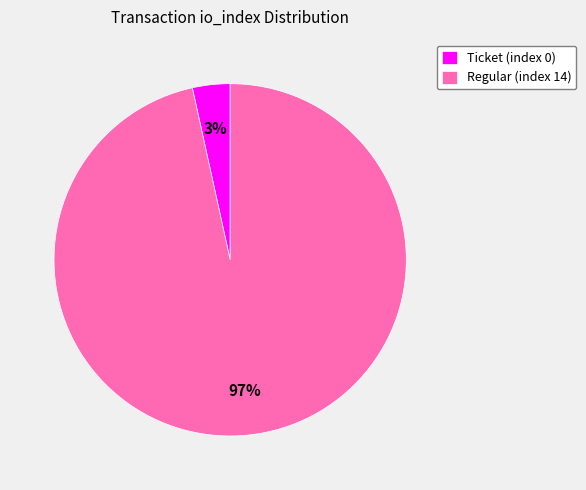

To the nearest percent, what is the combined percentage of Ticket (index 0) and Regular (index 14)?

100%